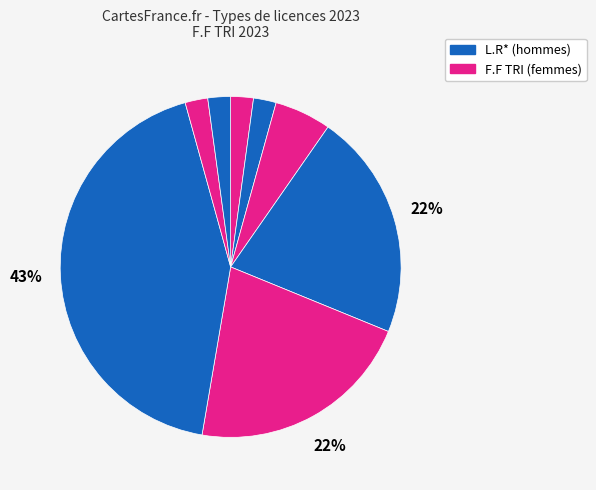

Is there any slice that represents more than half of the pie?

No